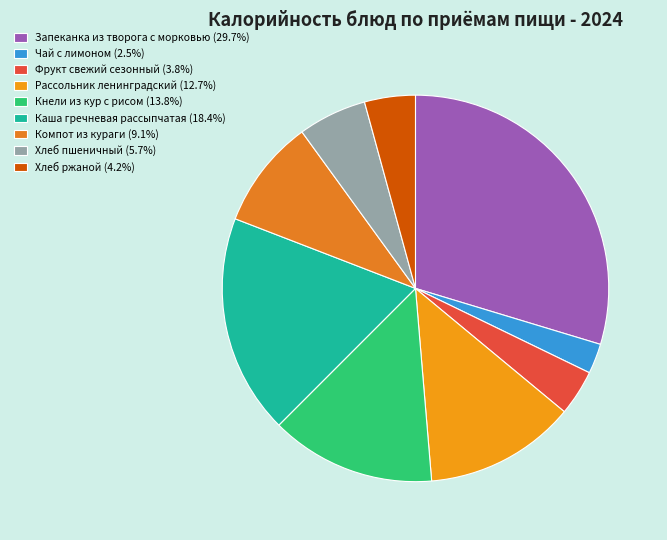

Approximately how many times larger is the value at Компот из кураги compared to Запеканка из творога с морковью?

0.3